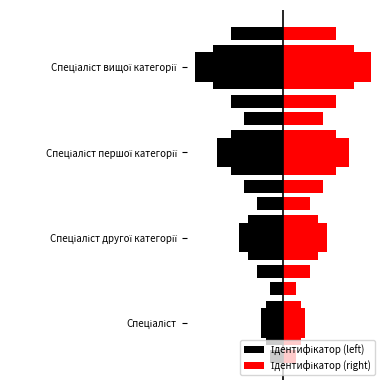

How many bars are there in each group?

2